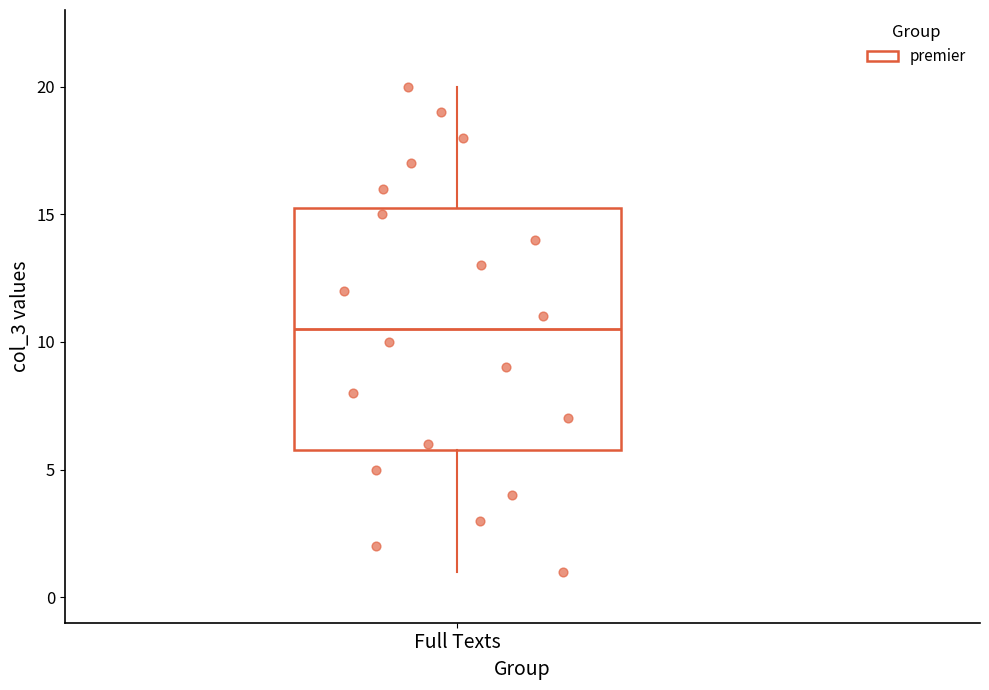

Where does the upper whisker of the box for Full Texts end on the y-axis? The values are not printed on the chart, so give them approximately, as read against the axis.

20.0